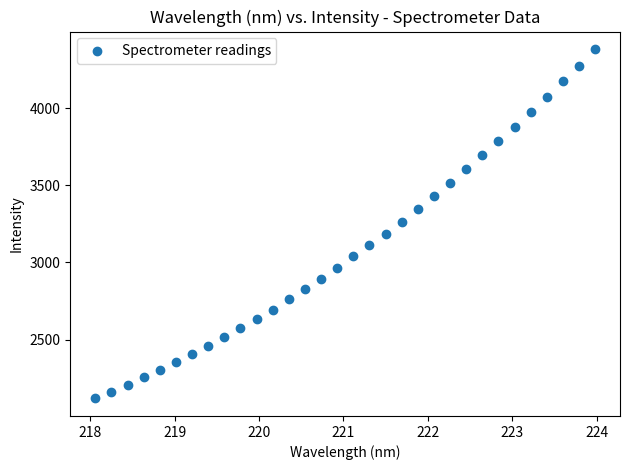

What is the range of X values (max minus min)?

5.9